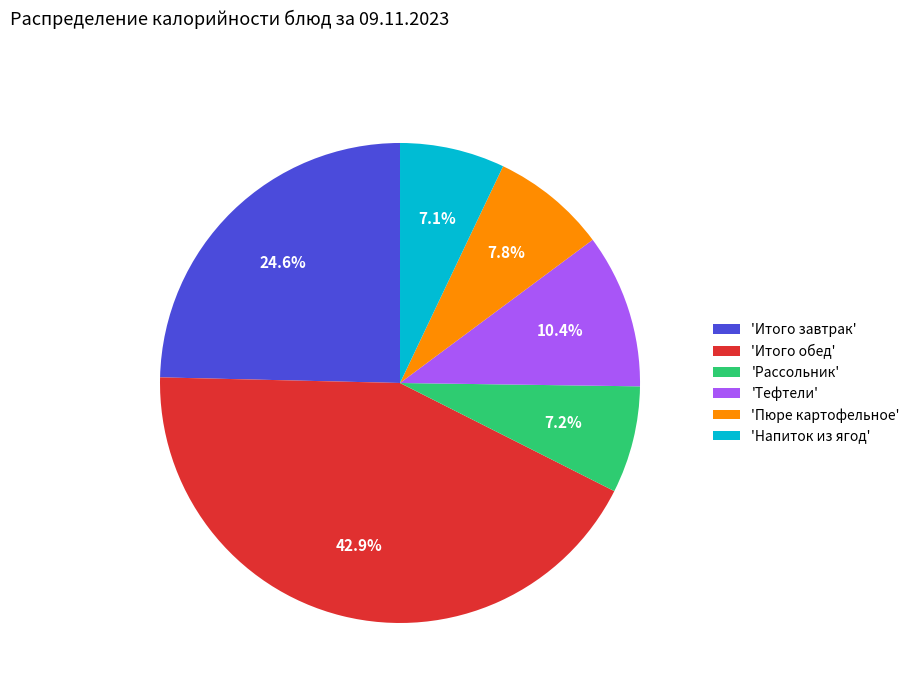

What is the largest slice in the pie chart?

'Итого обед'